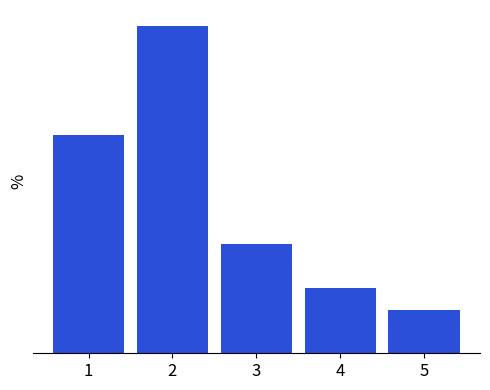

Are the bars horizontal?

No